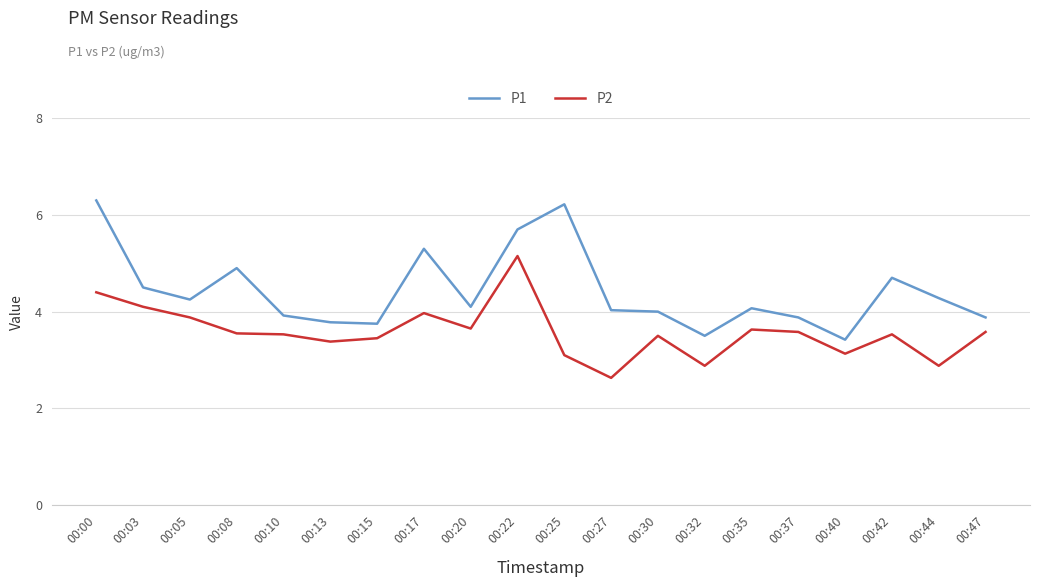

True or false: P1 and P2 intersect in this chart.

False